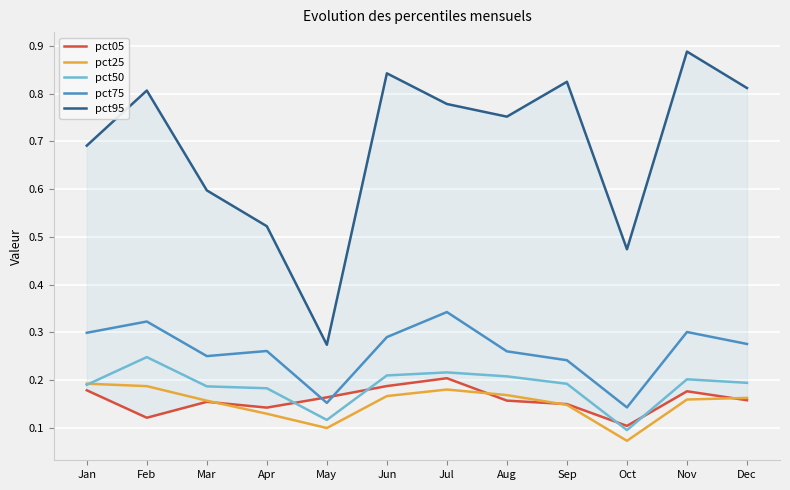

What is the difference between the maximum and second lowest values in the pct50 series?

0.1